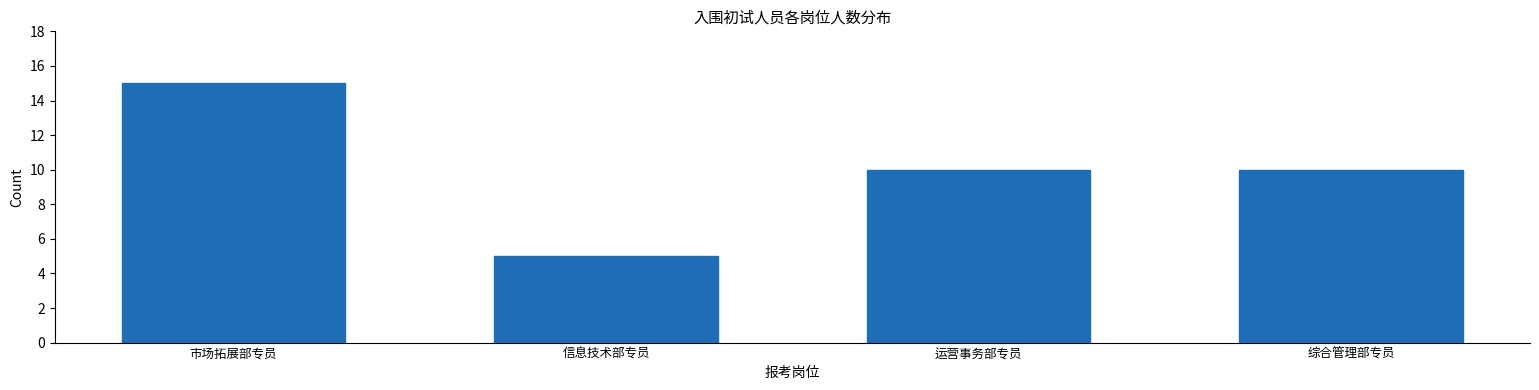

Reading left to right, what are all the values shown in this chart?

15	5	10	10